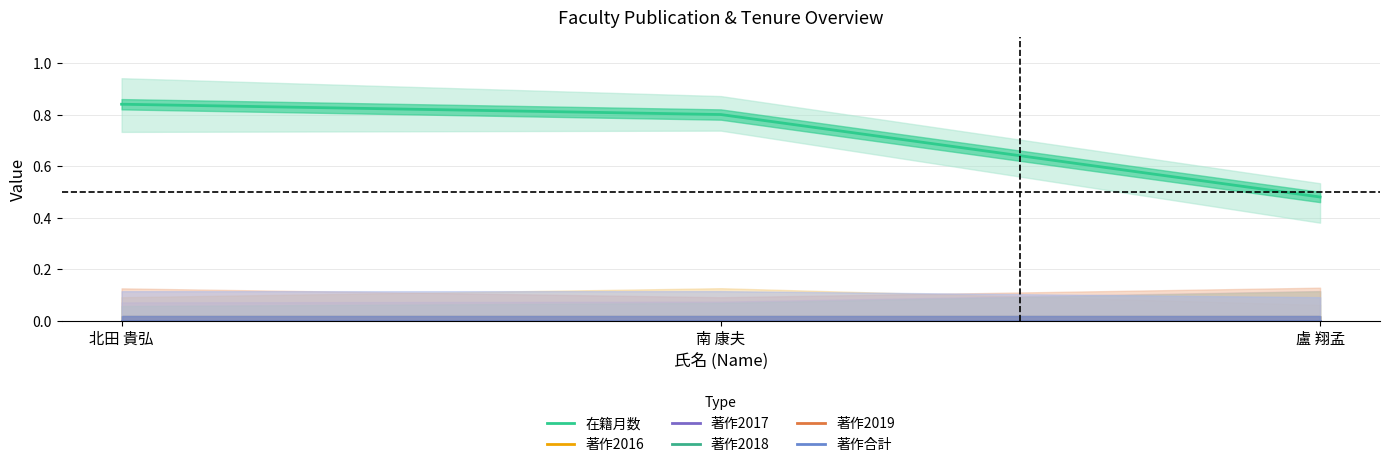

What is the label of the 3rd point from the left?

盧 翔孟